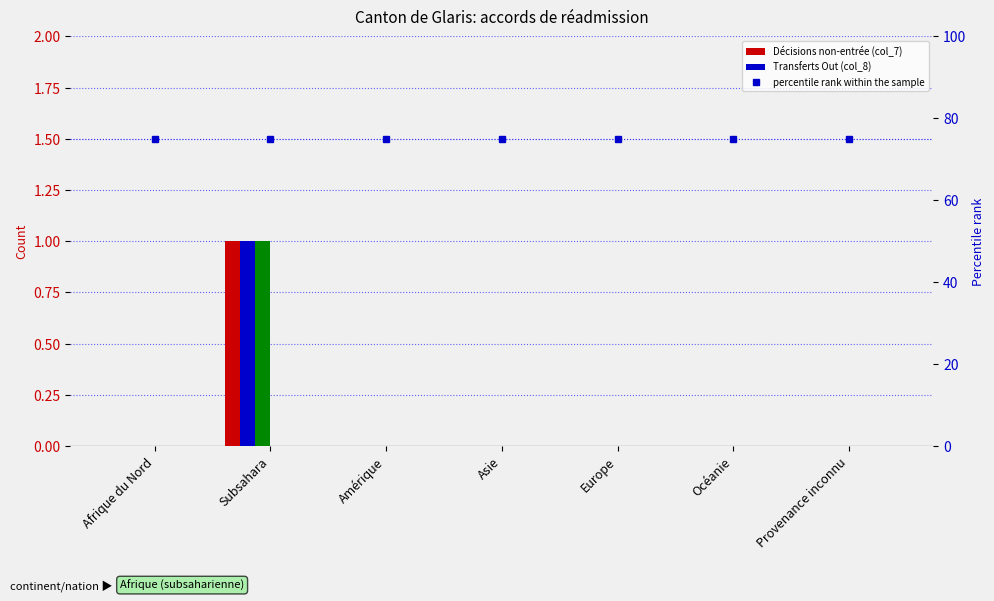

True or false: Transferts Out (col_8) has a value of 0 at Asie.

False